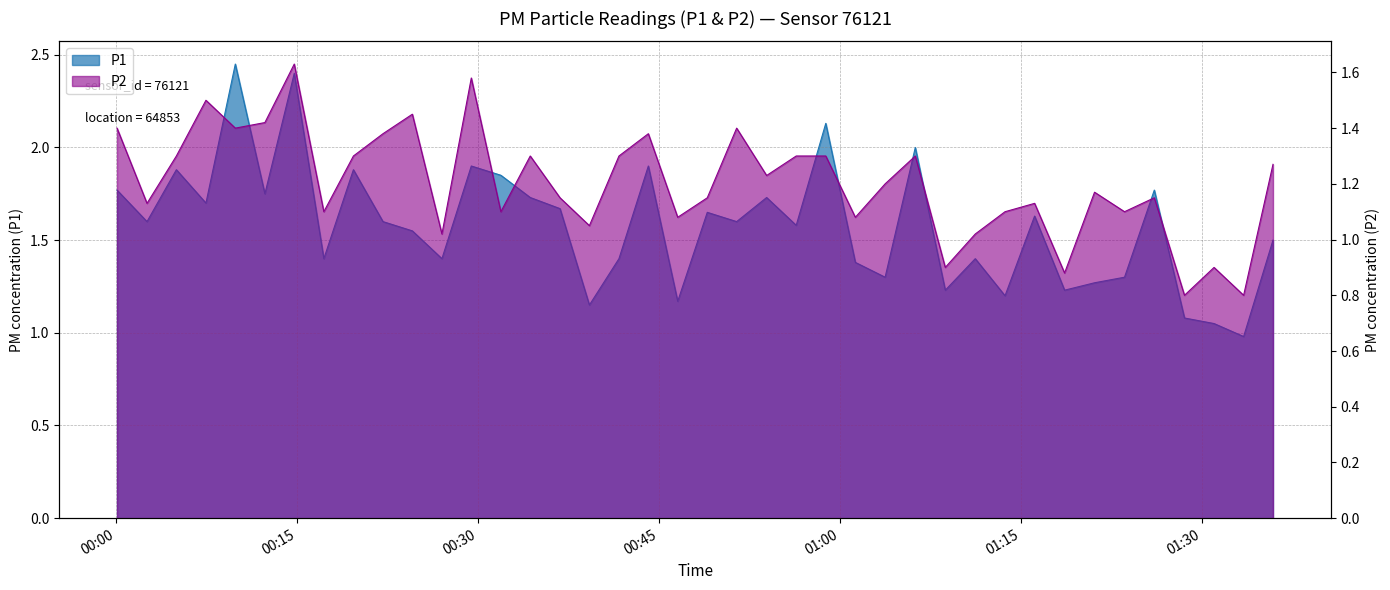

Count the number of categories in the chart.

40